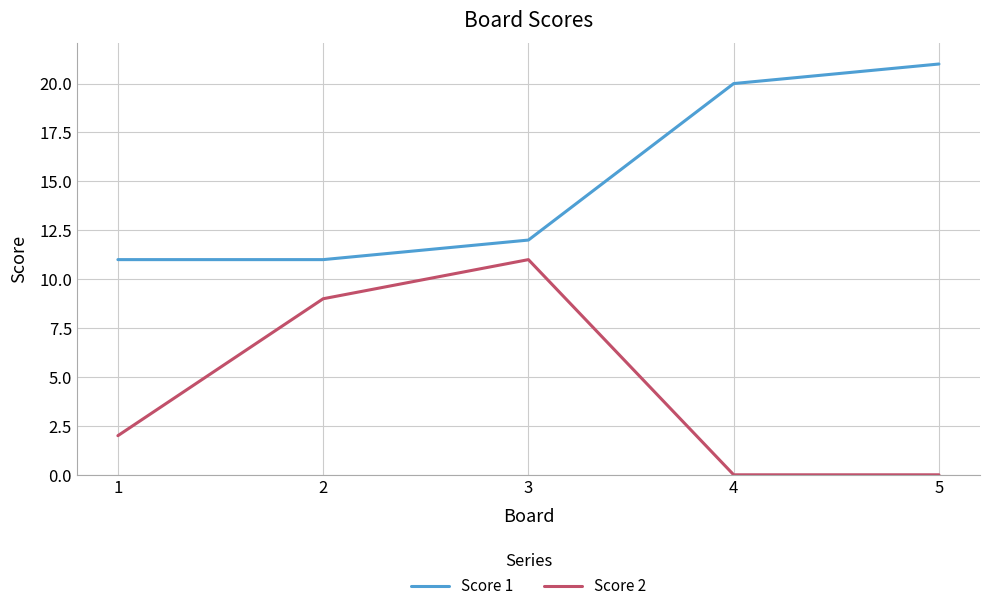

What is the minimum value for Score 1?

11